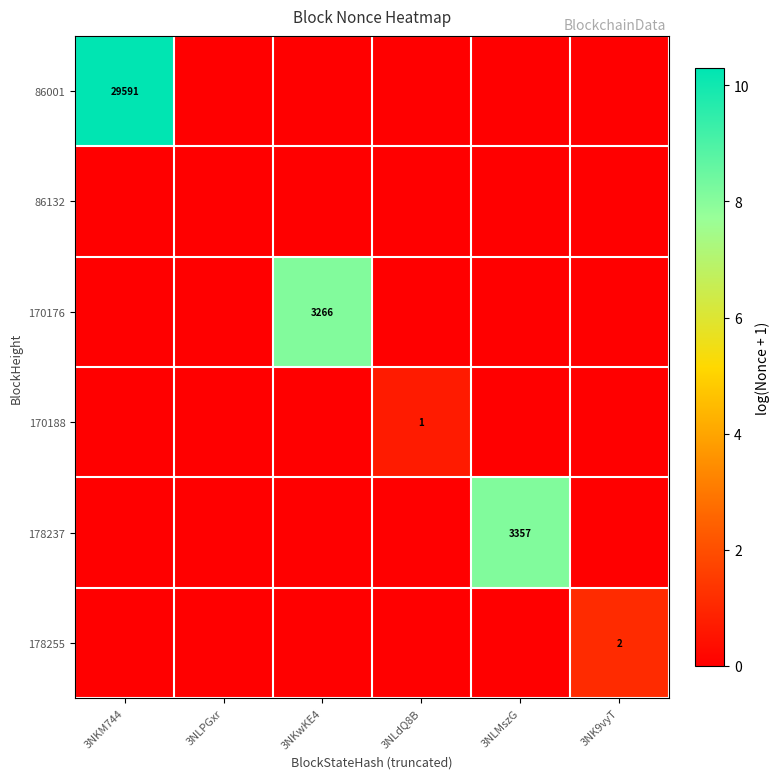

Between 3NLPGxr and 3NK9vyT, which series saw the biggest shift?

178255